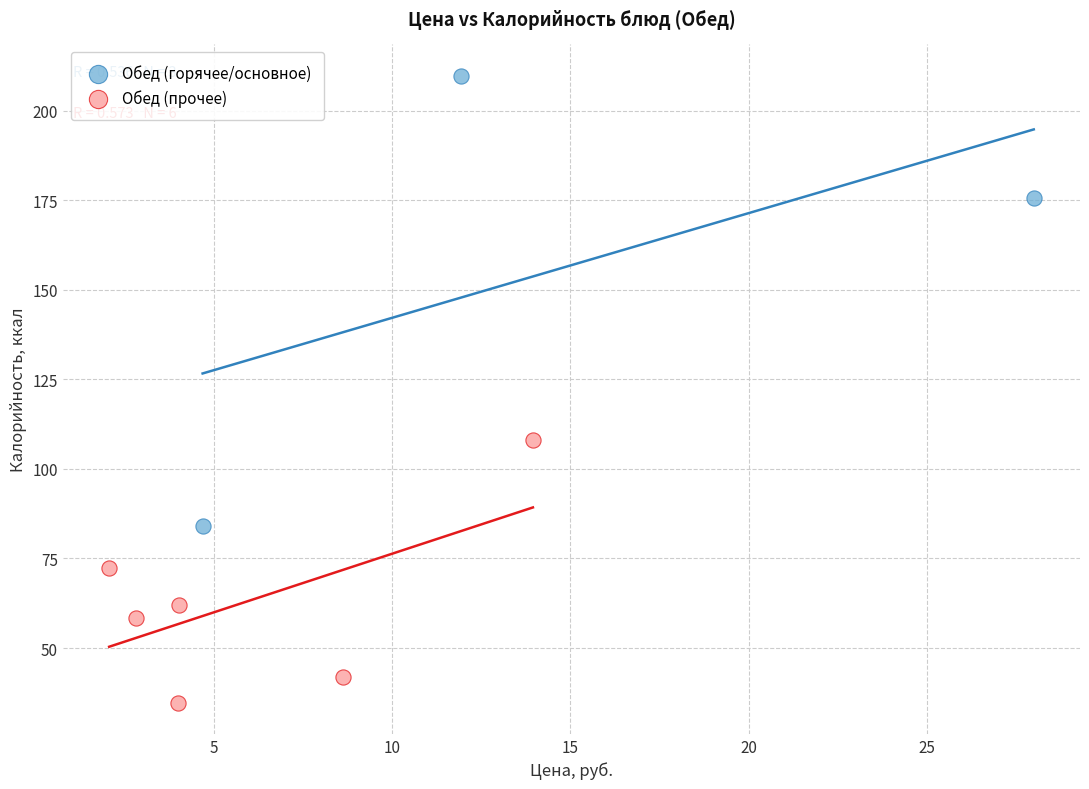

What are all the series names shown in the legend?

Обед (горячее/основное), Обед (прочее)